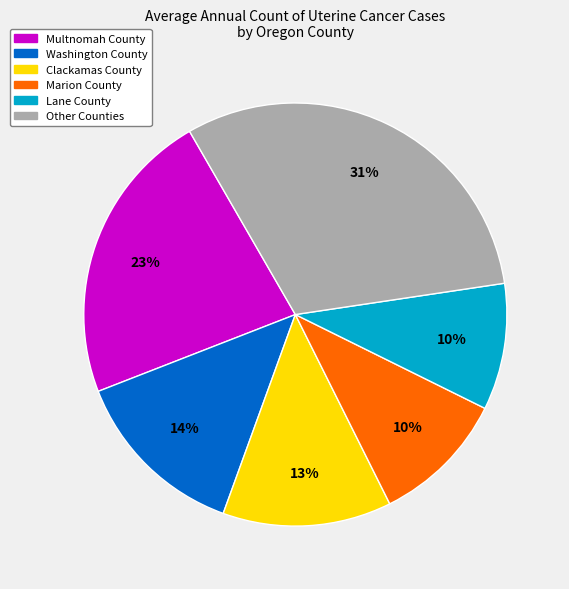

Is there a majority slice in this chart?

No